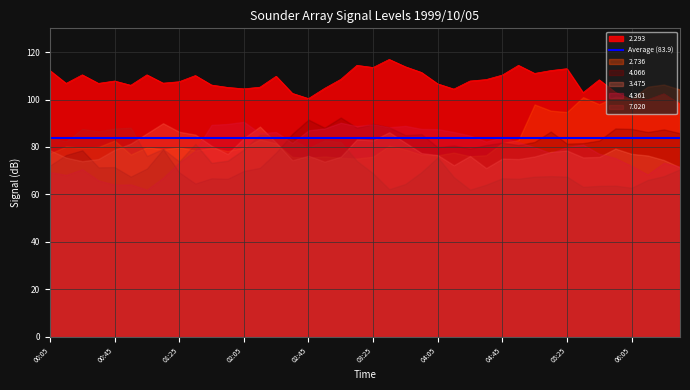

List the labels in order of 7.020 value, smallest first.

1999/10/05 04:25, 1999/10/05 03:35, 1999/10/05 06:05, 1999/10/05 05:35, 1999/10/05 05:45, 1999/10/05 05:55, 1999/10/05 04:35, 1999/10/05 03:45, 1999/10/05 06:15, 1999/10/05 04:55, 1999/10/05 04:45, 1999/10/05 04:15, 1999/10/05 05:05, 1999/10/05 05:25, 1999/10/05 05:15, 1999/10/05 06:25, 1999/10/05 03:25, 1999/10/05 03:55, 1999/10/05 06:35, 1999/10/05 01:45, 1999/10/05 01:25, 1999/10/05 03:15, 1999/10/05 01:55, 1999/10/05 04:05, 1999/10/05 01:05, 1999/10/05 02:05, 1999/10/05 01:15, 1999/10/05 02:45, 1999/10/05 01:35, 1999/10/05 03:05, 1999/10/05 00:15, 1999/10/05 02:55, 1999/10/05 02:35, 1999/10/05 00:05, 1999/10/05 02:25, 1999/10/05 02:15, 1999/10/05 00:35, 1999/10/05 00:25, 1999/10/05 00:45, 1999/10/05 00:55